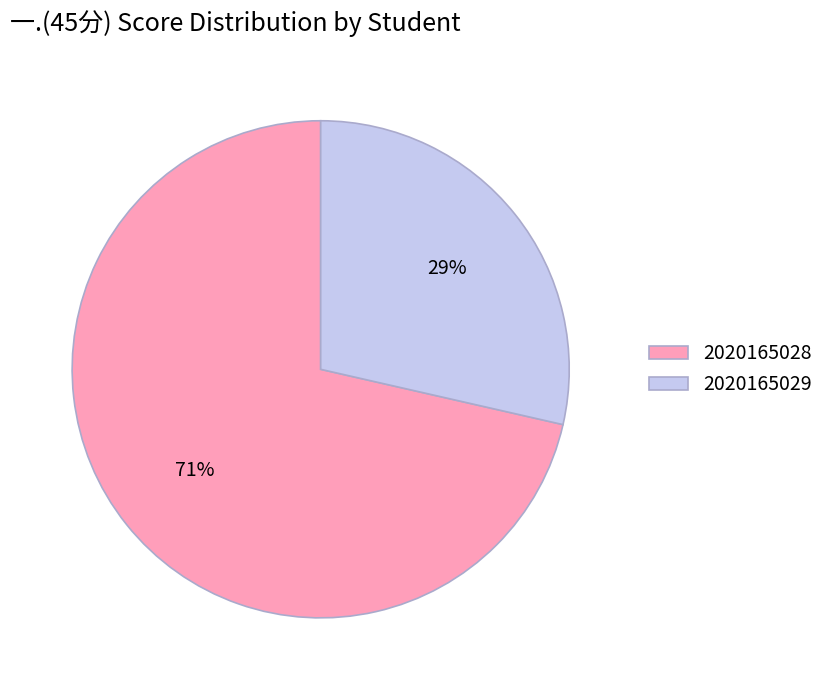

Is there a majority slice in this chart?

Yes